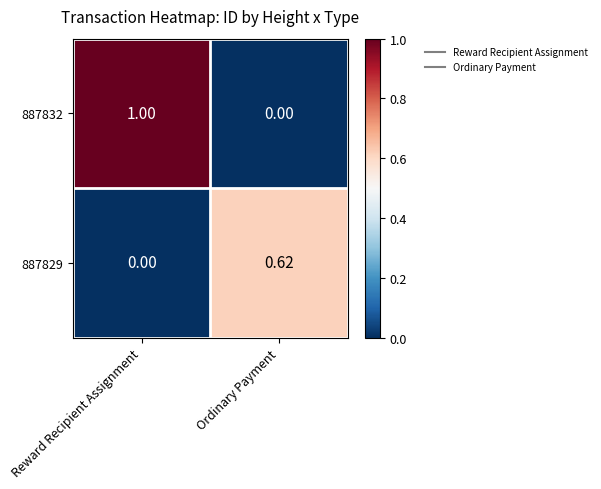

Rank the series at Reward Recipient Assignment from highest to lowest value.

887832, 887829